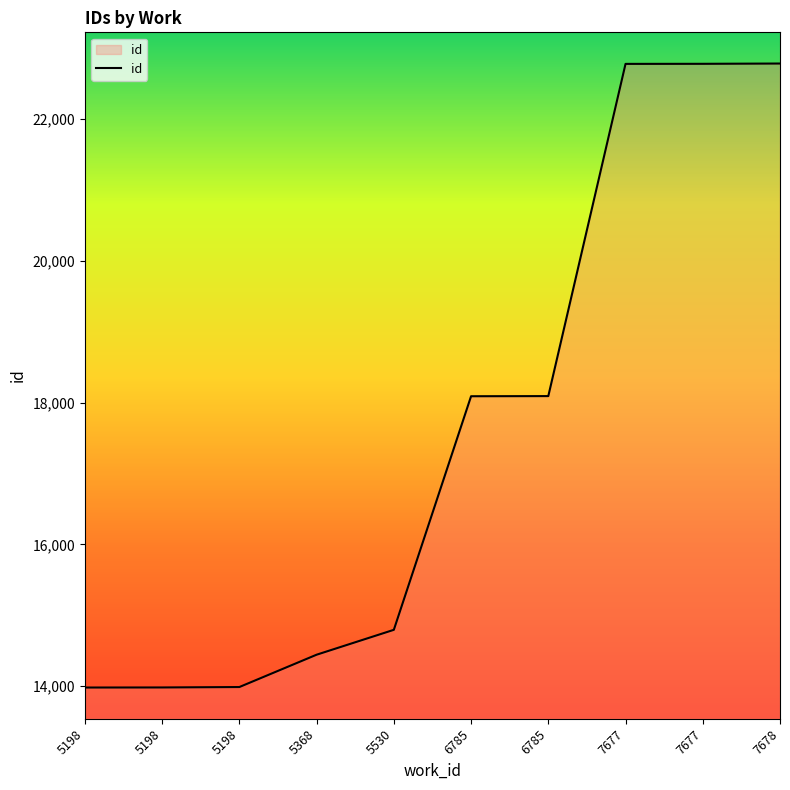

How many lines are shown in the chart?

1